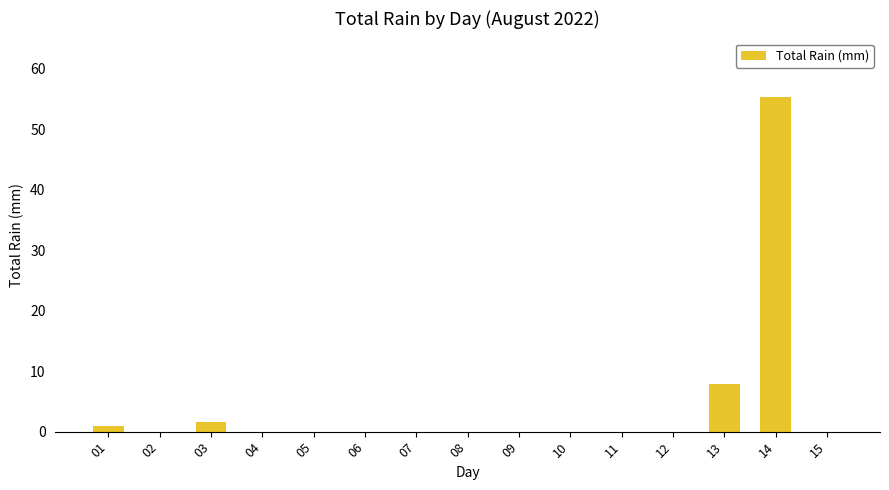

What is the average value?

4.4